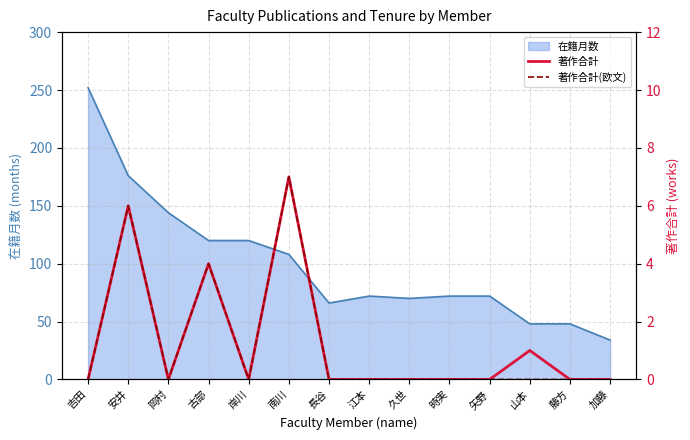

What is the sum of the 著作合計 values at 安井 and 古部?

10